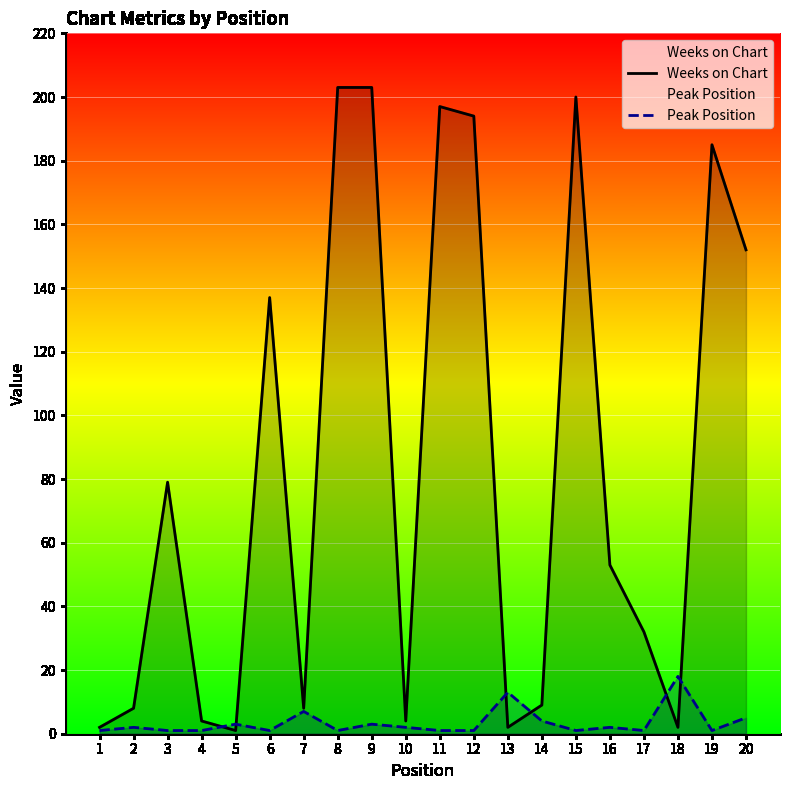

Which series has the widest spread of values?

Weeks on Chart